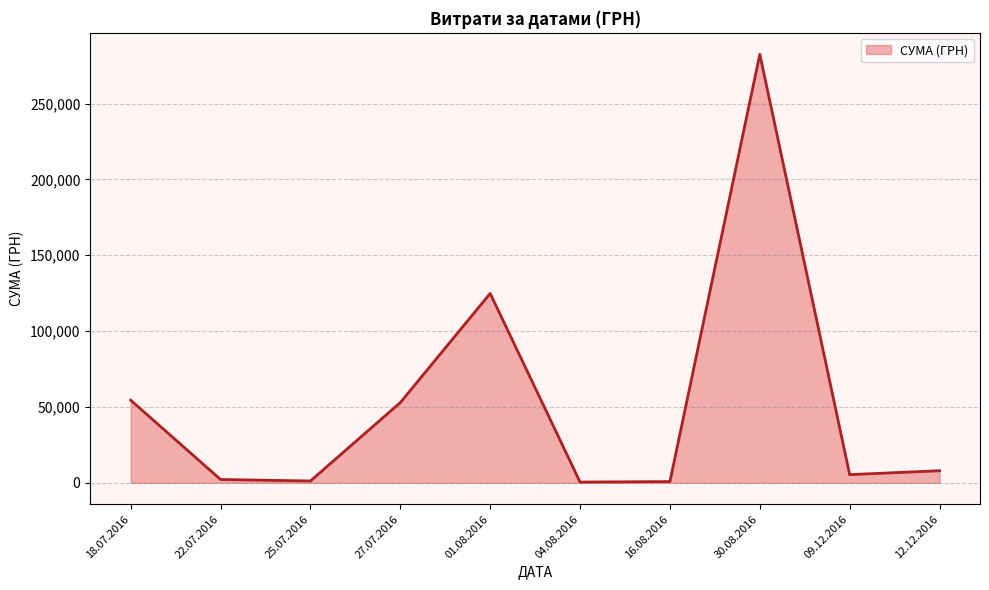

What is the greatest value displayed?

282495.1